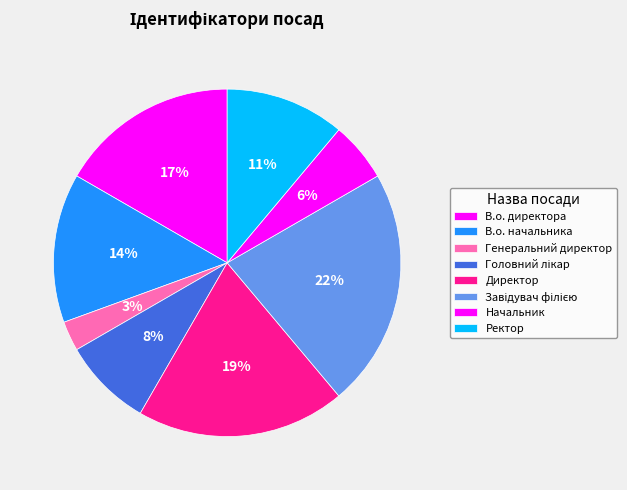

Approximately how many times larger is the value at Головний лікар compared to В.о. директора?

0.5